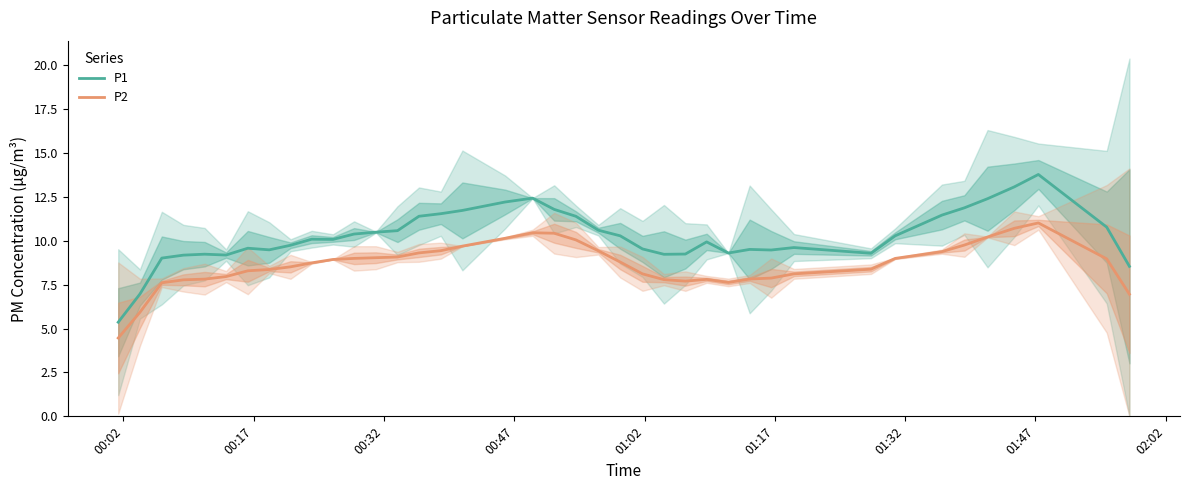

List the series in order of their peak value, lowest first.

P2, P1